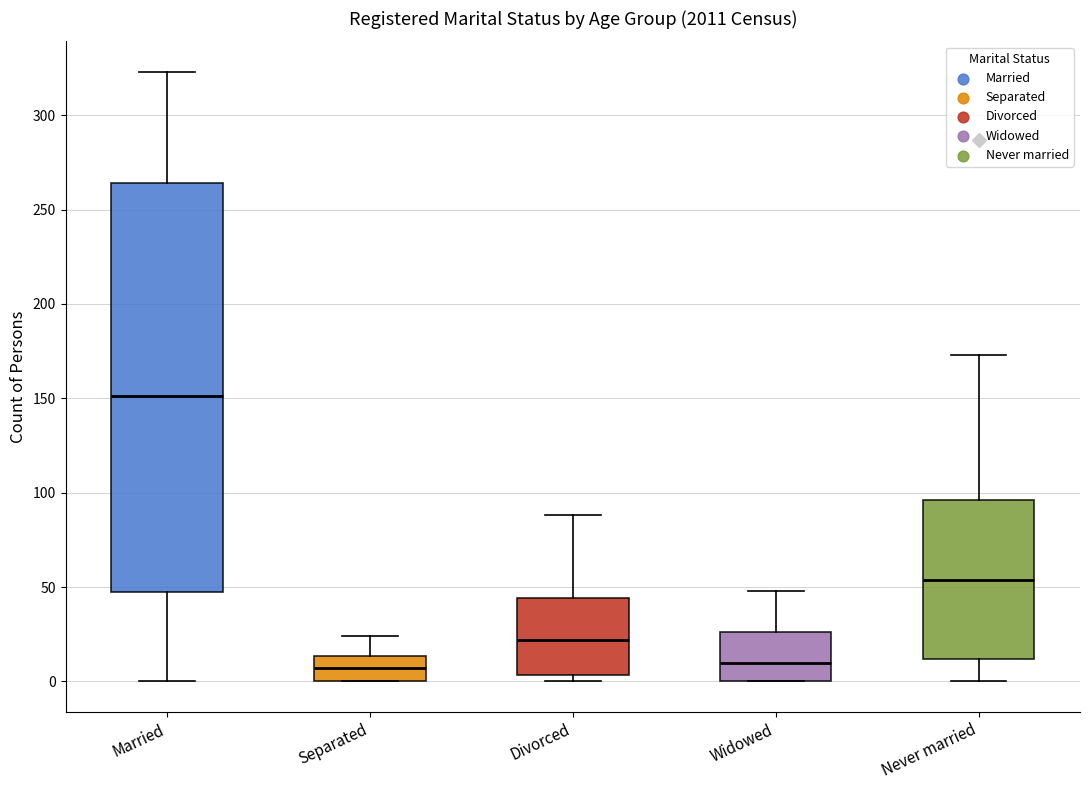

Where does the upper whisker of the box for Widowed end on the y-axis? The values are not printed on the chart, so give them approximately, as read against the axis.

50